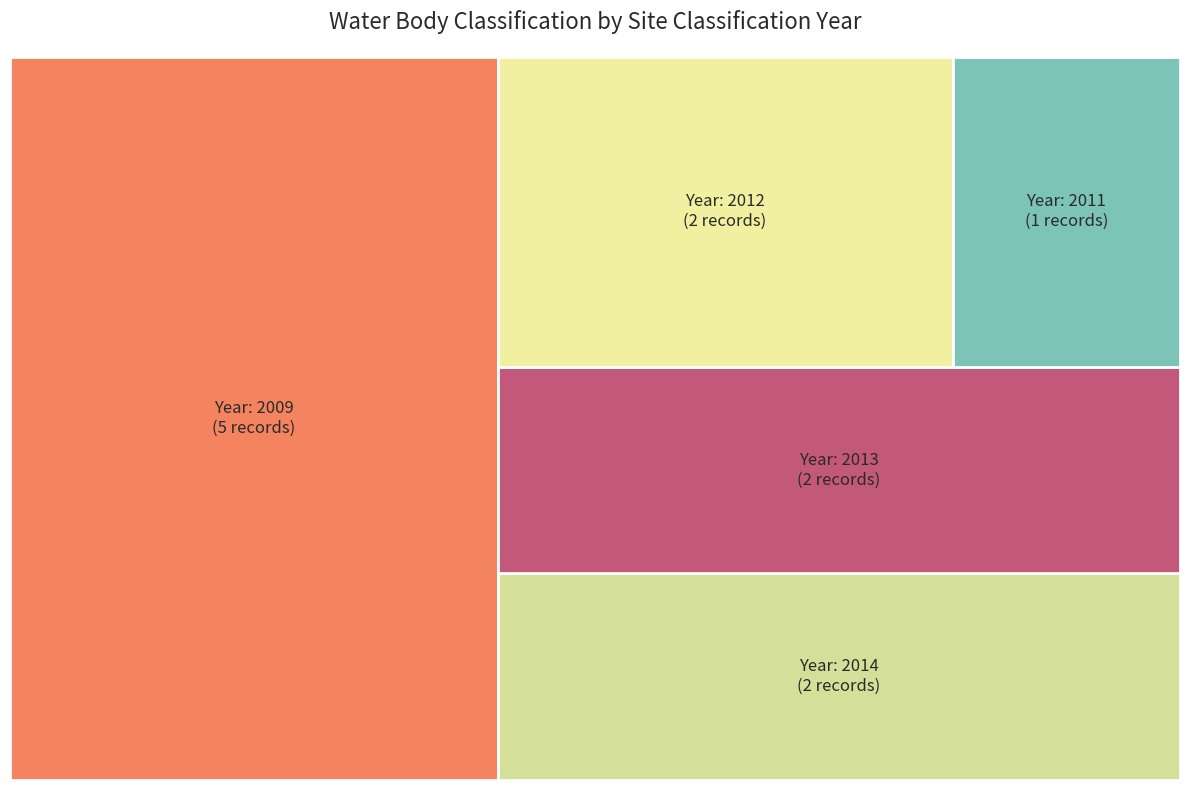

True or false: Good (2009) accounts for 18% of the total.

False